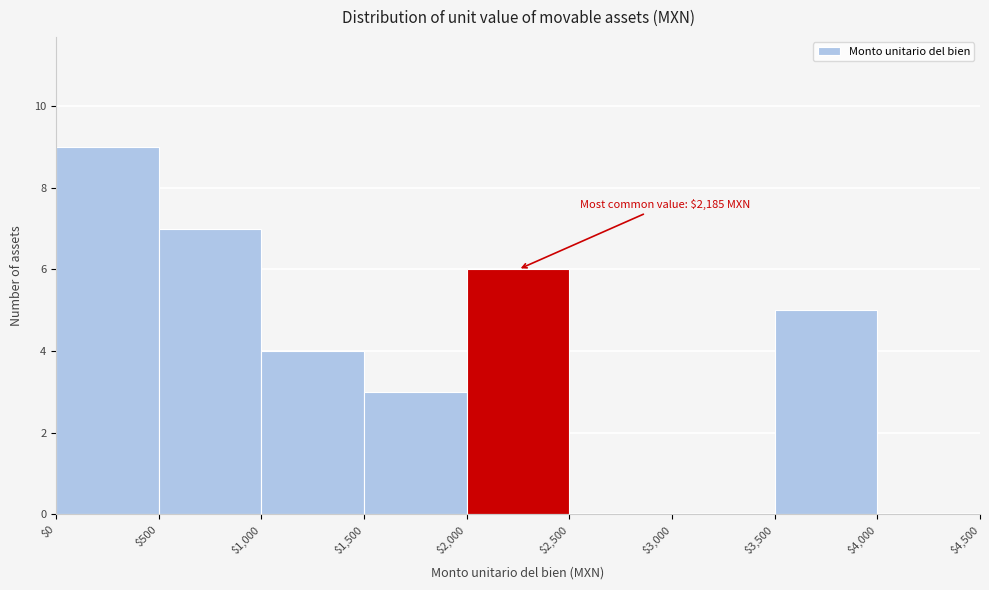

Over which range of the x-axis is the bar tallest?

$0 to $500